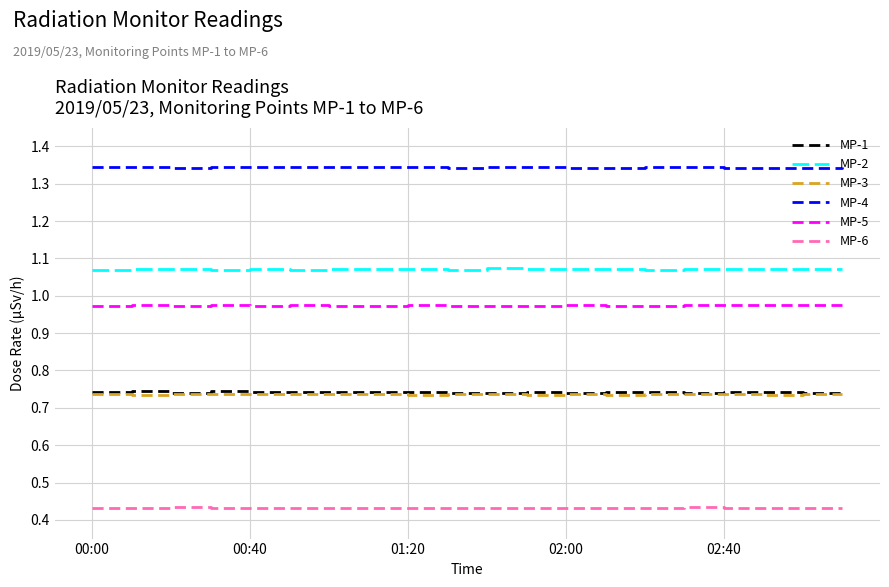

Which series has the largest total across all categories?

MP-4